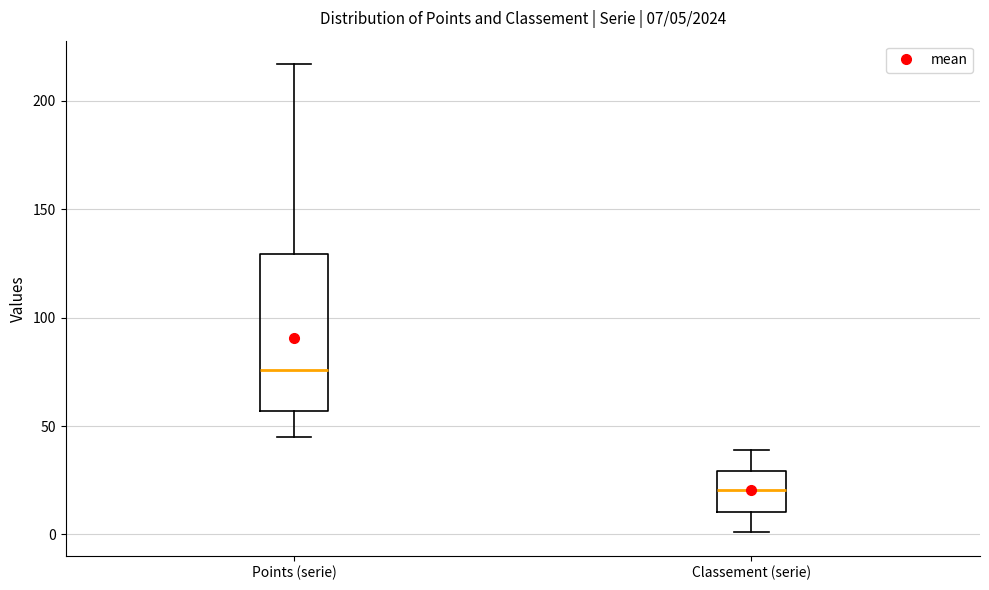

Comparing the boxes themselves (not the whiskers), which one is the tallest?

Points (serie)